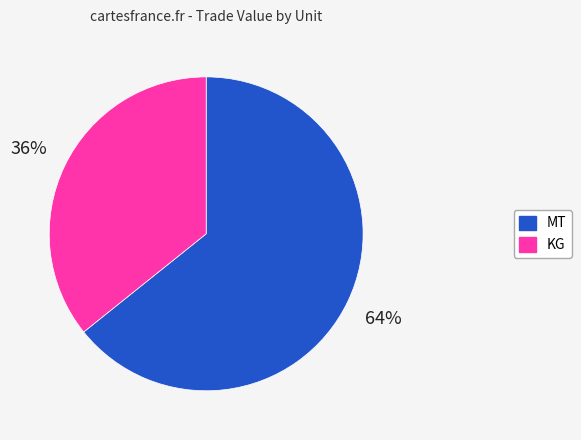

To the nearest percent, what is the difference between the largest and smallest slice percentages?

28%